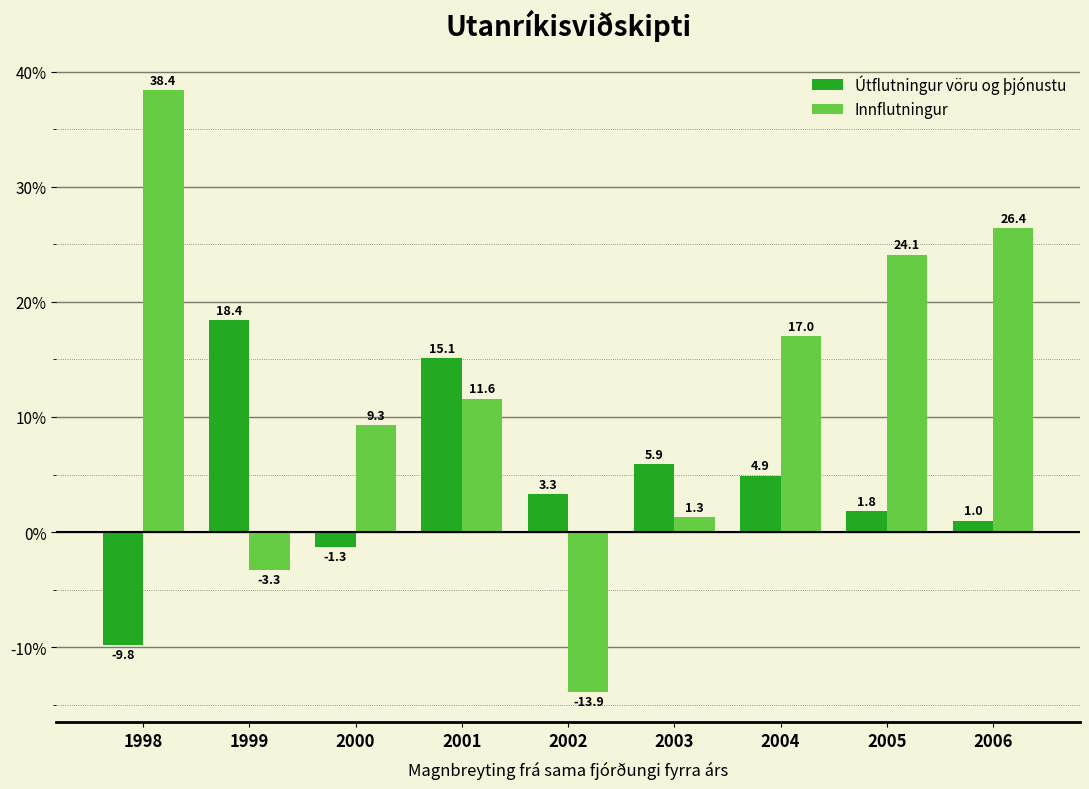

How many groups of bars are there?

9